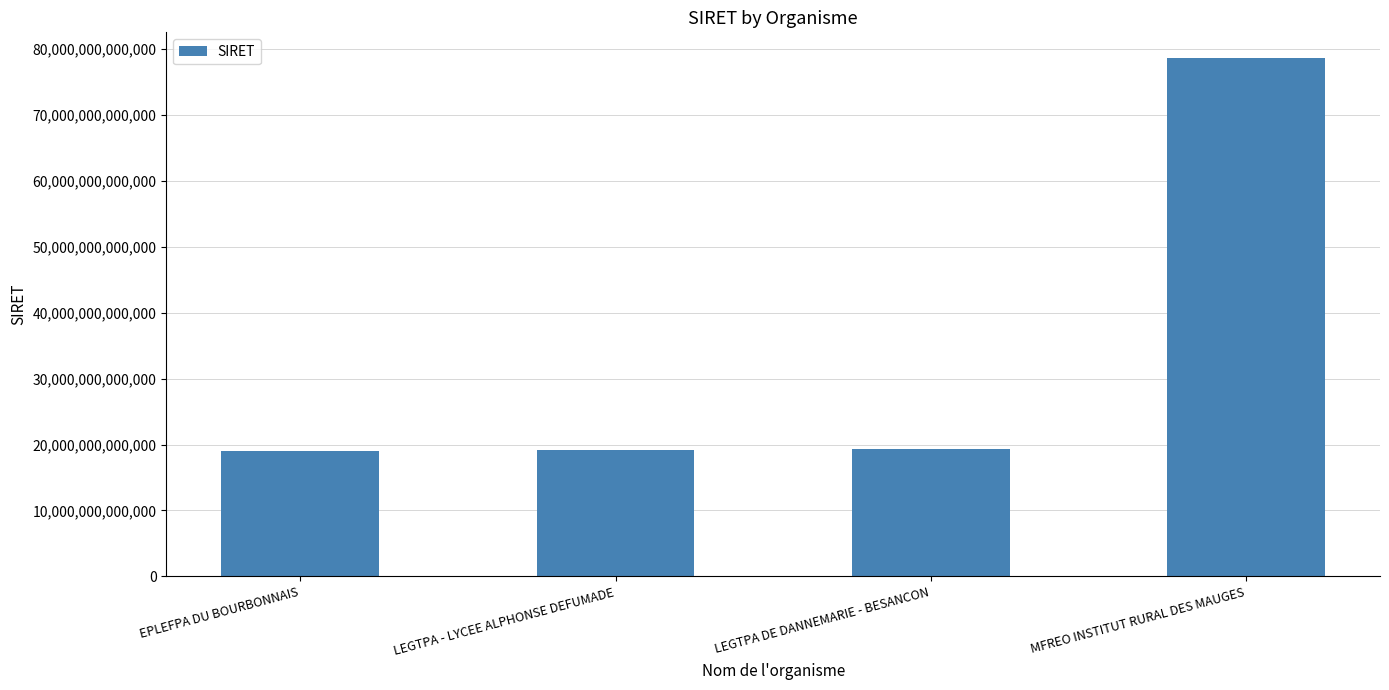

Is it true that the value at LEGTPA - LYCEE ALPHONSE DEFUMADE is 6819606921196?

False